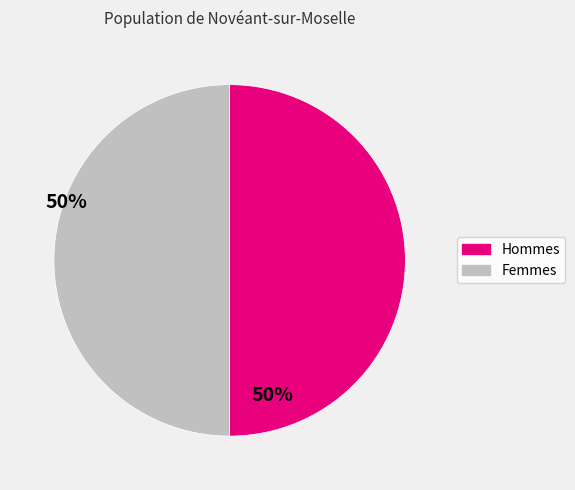

Approximately how many times larger is the value at Femmes compared to Hommes?

1.0